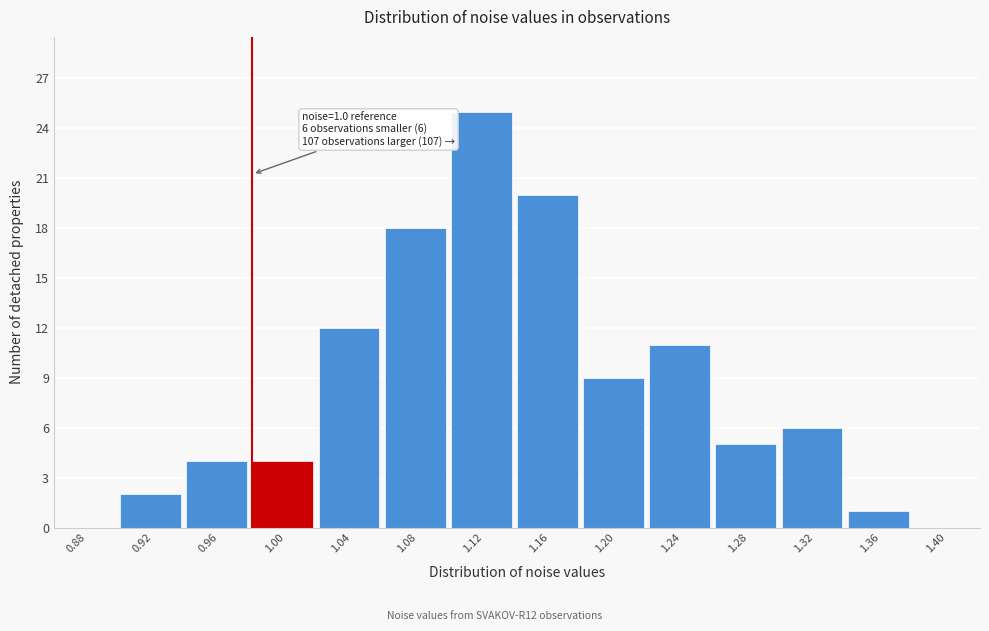

Reading right to left, transcribe all the data shown in this chart.

1.40=0	1.36=1	1.32=6	1.28=5	1.24=11	1.20=9	1.16=20	1.12=25	1.08=18	1.04=12	1.00=4	0.96=4	0.92=2	0.88=0